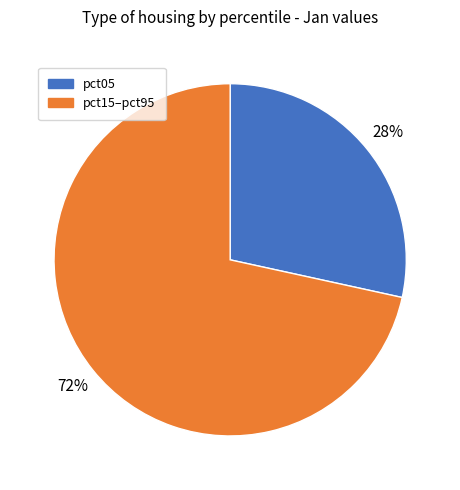

Do pct05 and pct15–pct95 together represent more than half of the pie?

Yes